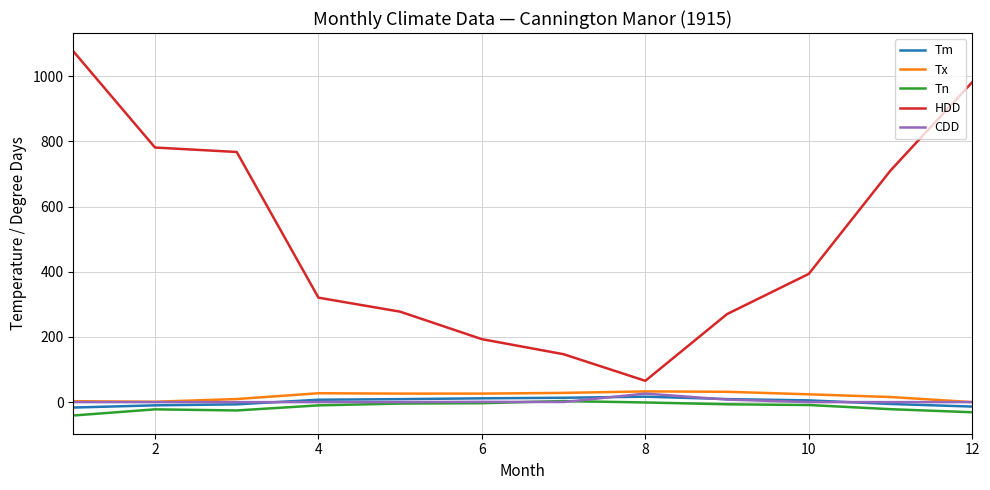

How many lines are shown in the chart?

5